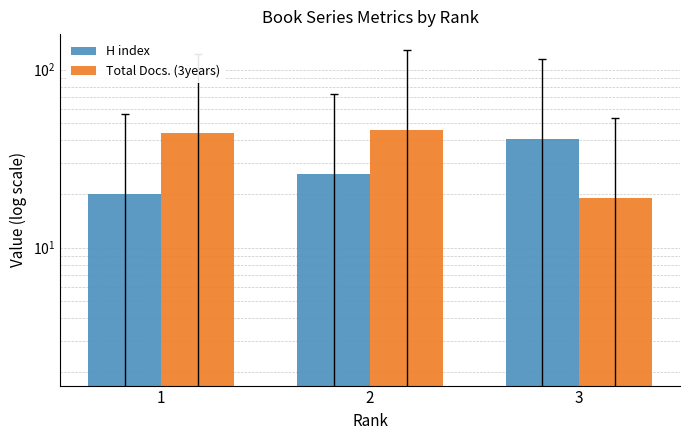

What is the smallest value displayed?

19